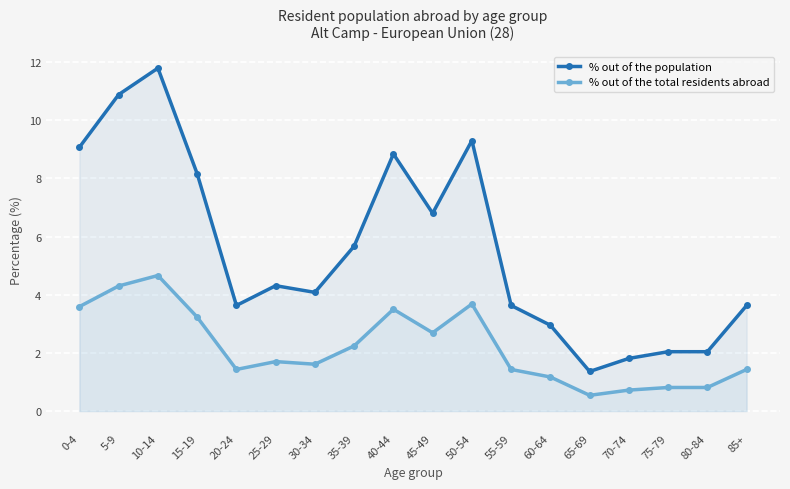

Which has a higher value, 0-4 or 75-79?

0-4